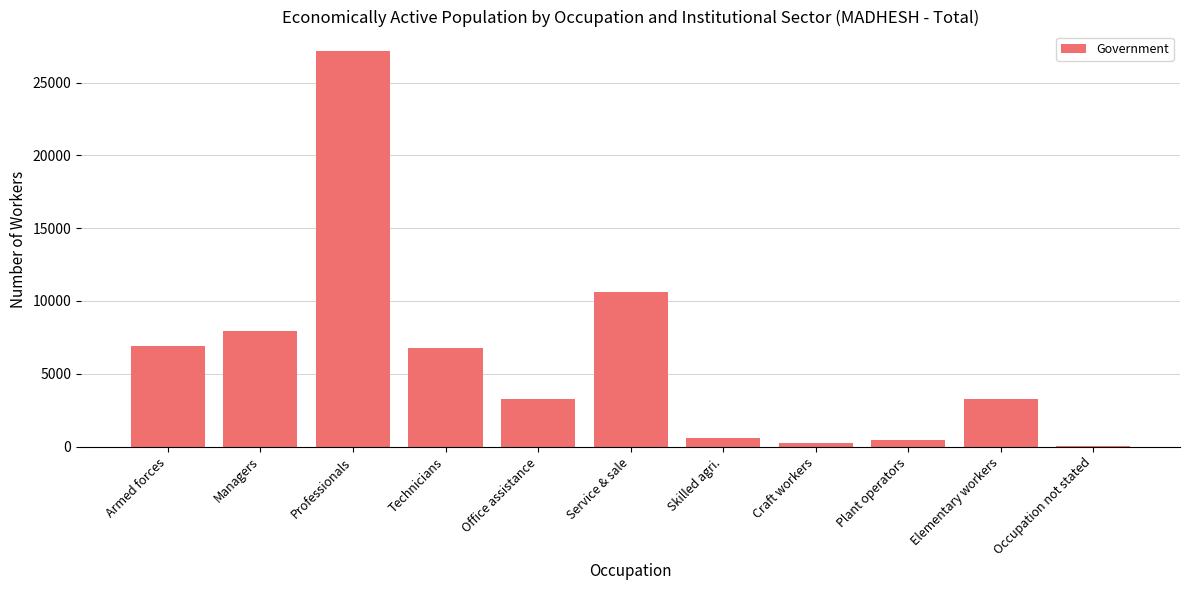

What is the sum of the values at Armed forces and Elementary workers?

10185